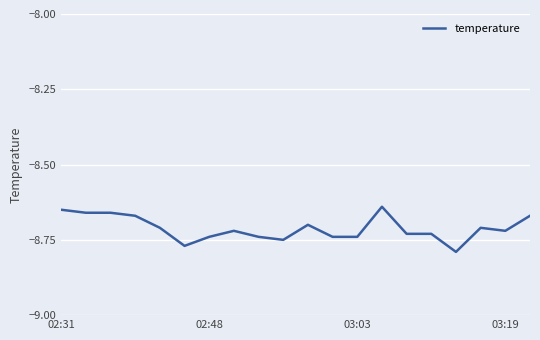

How many lines are shown in the chart?

1